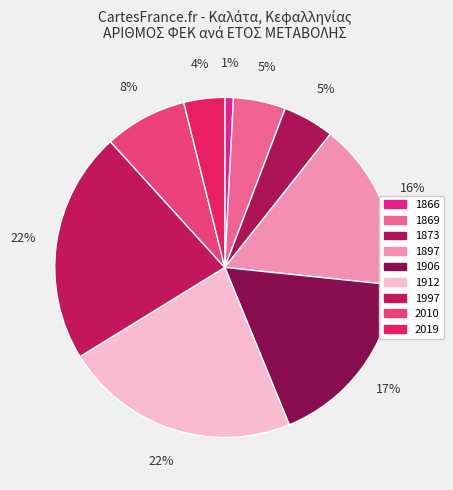

What is the total percentage of 1897 and 1906?

33.2%